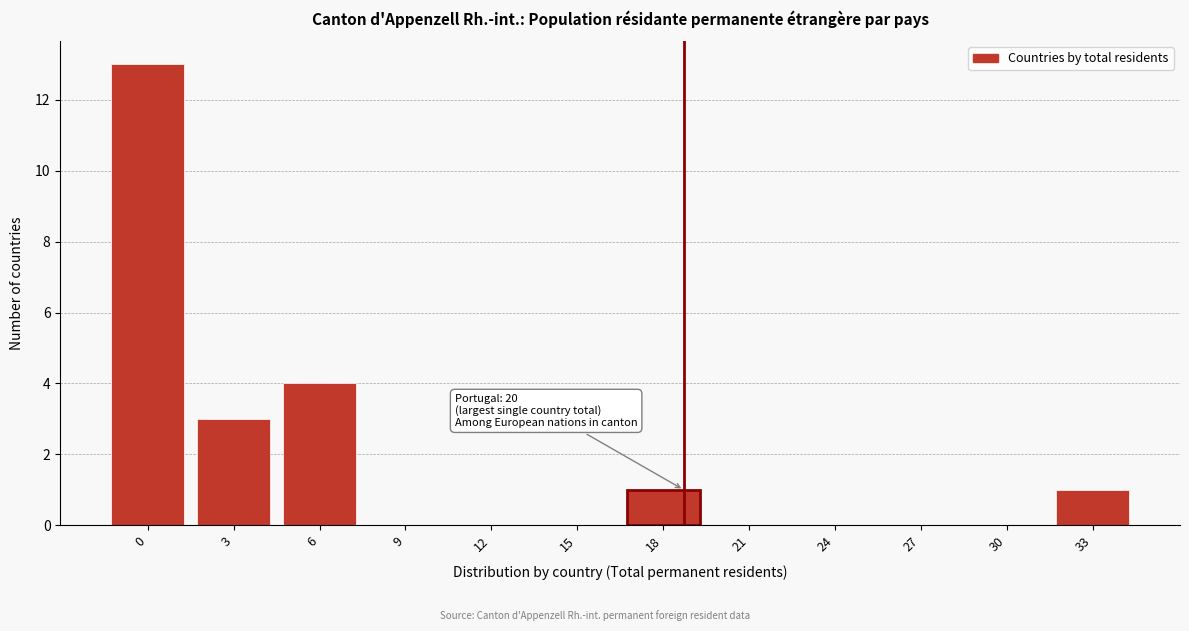

What is the greatest value displayed?

13